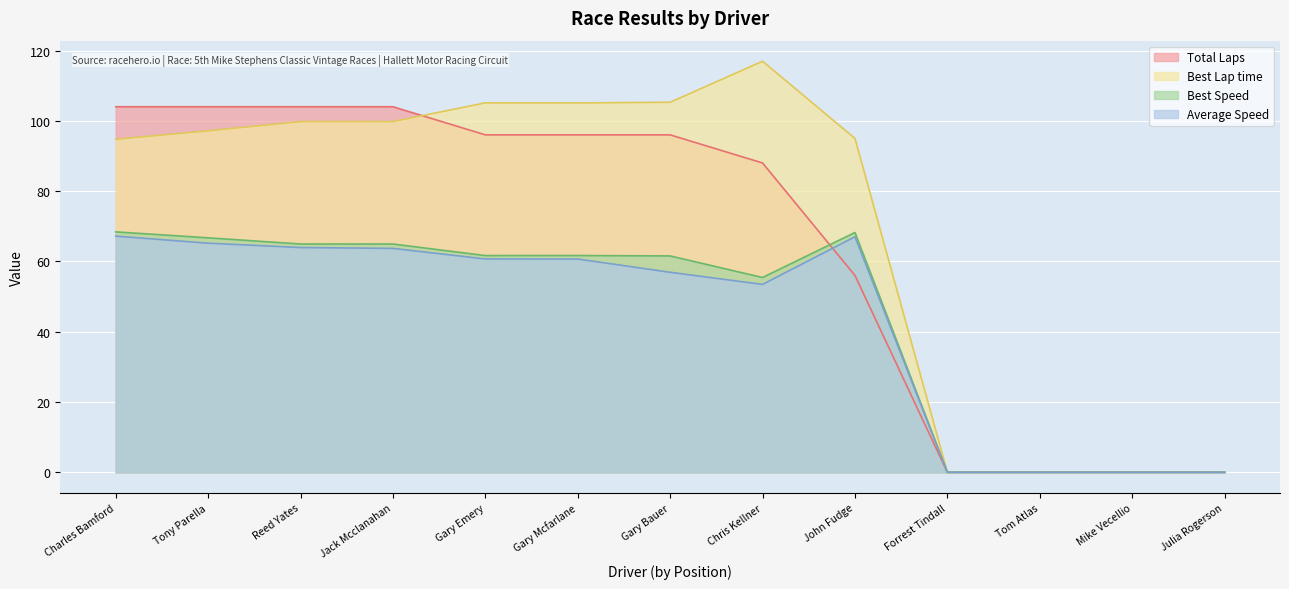

Where is the first local maximum for Best Speed?

Gary Mcfarlane